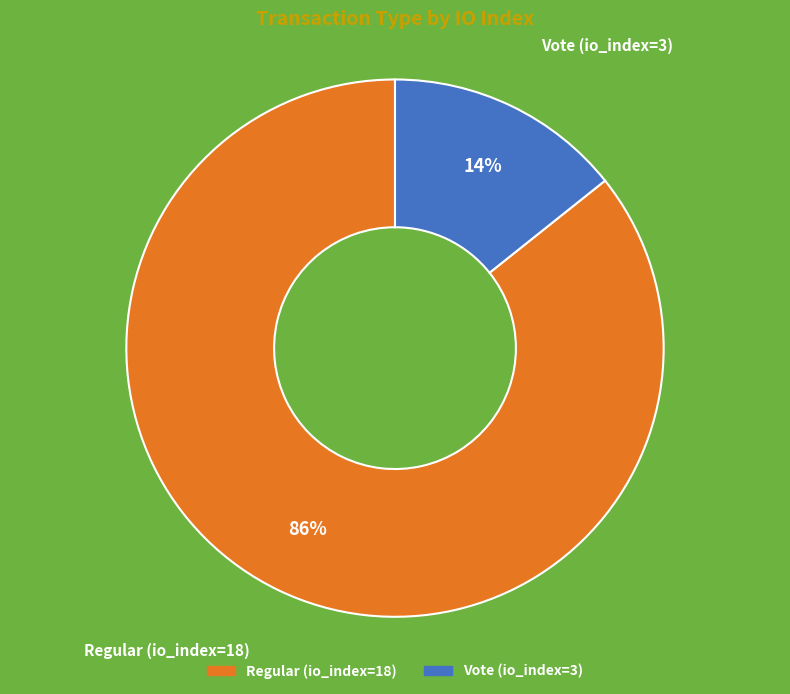

Which category has the biggest portion of the pie?

Regular (io_index=18)